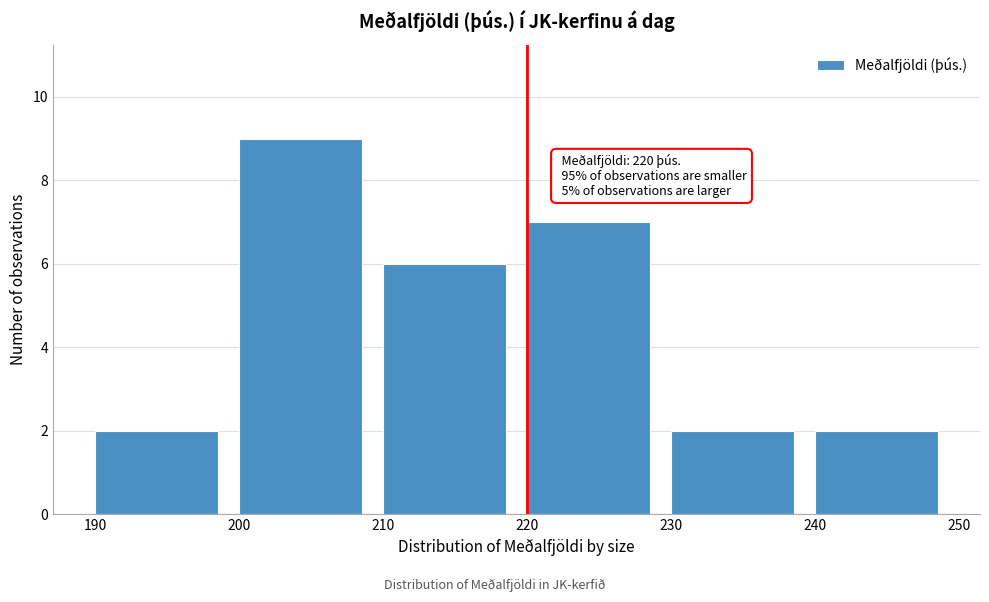

Over which range of the x-axis is the bar tallest?

200 to 210